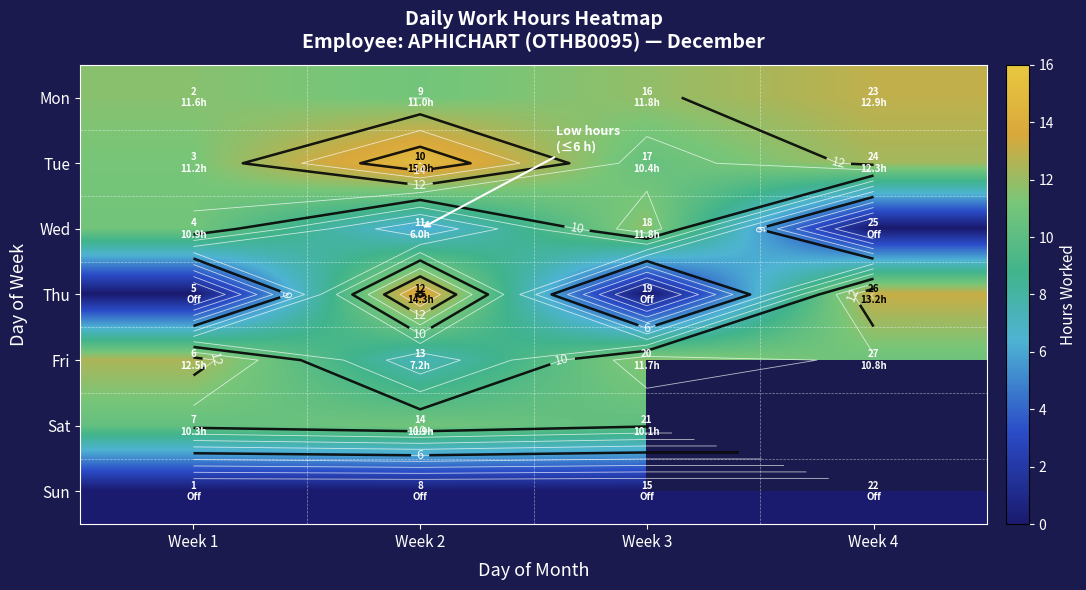

The Thu series shows 14.3 at Week 2. True or false?

True